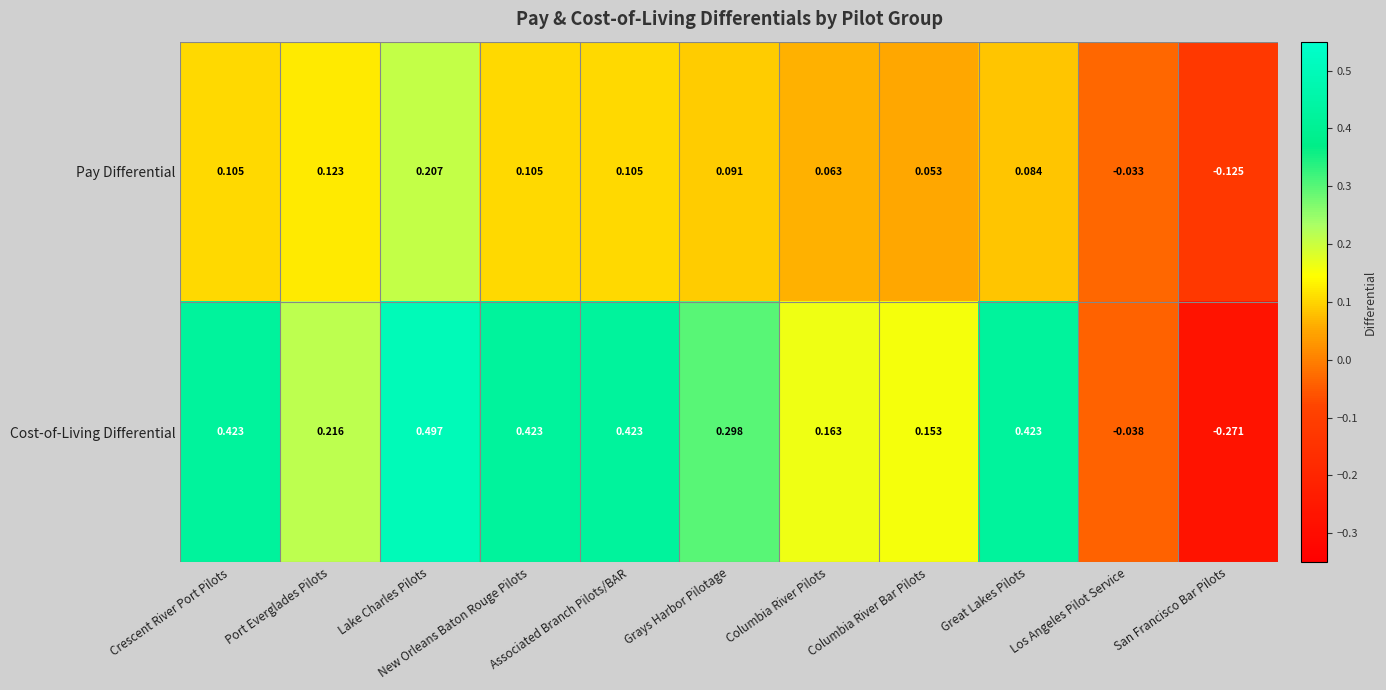

At which label is Cost-of-Living Differential closest to 0?

Los Angeles Pilot Service